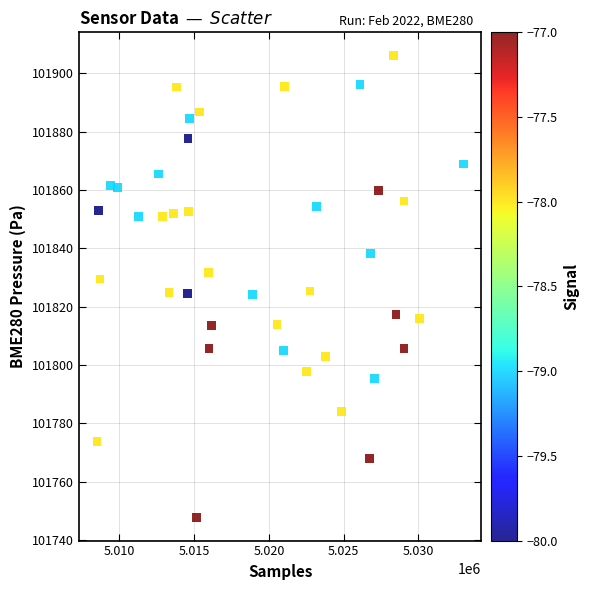

What is the range of X values (max minus min)?

24484.0